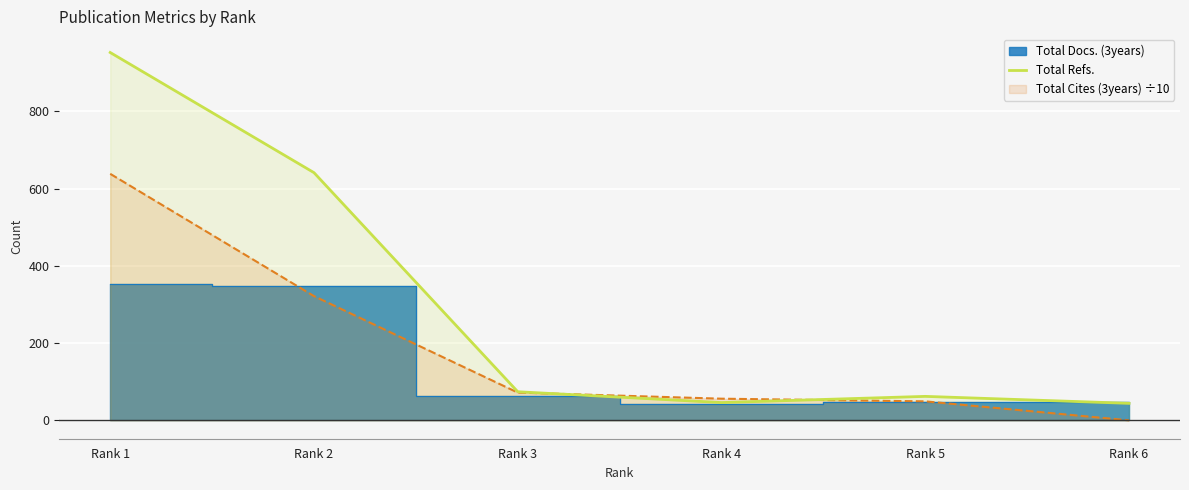

At which label does Total Cites (3years) ÷10 reach its minimum?

Rank 6